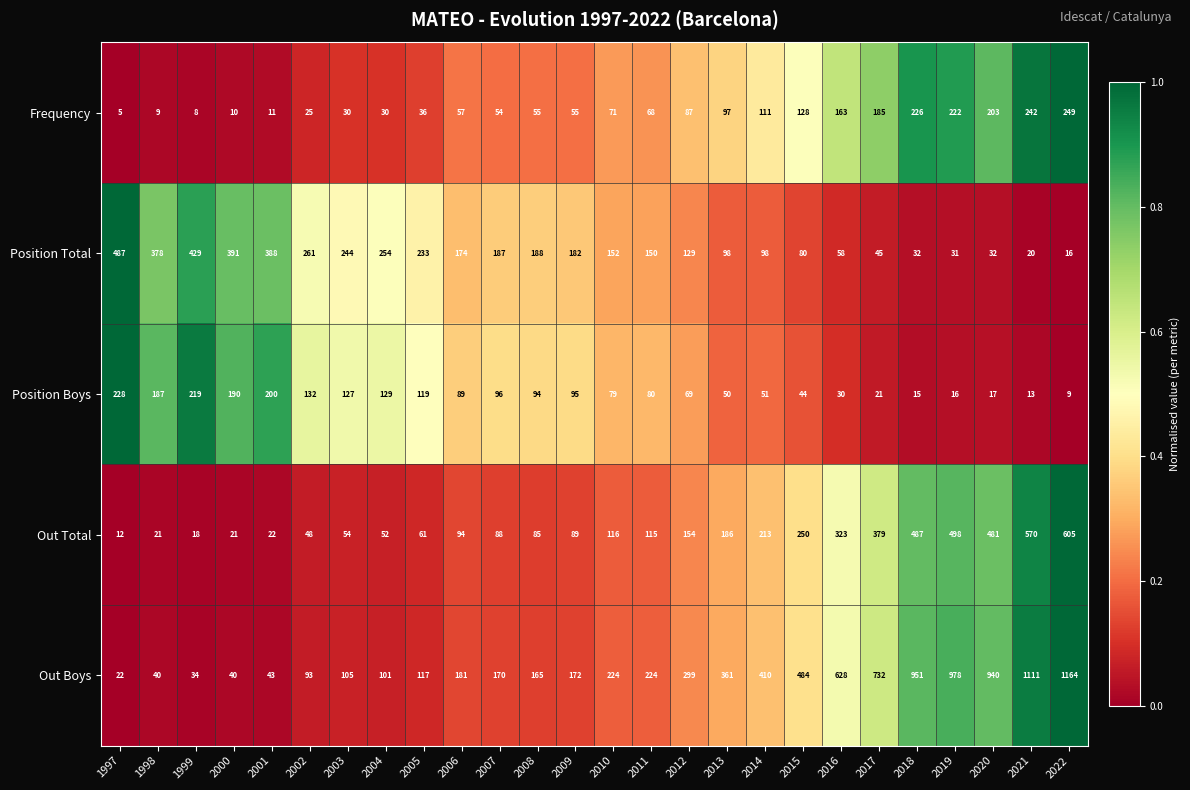

Which series changed the most between 2005 and 2013?

Out Boys